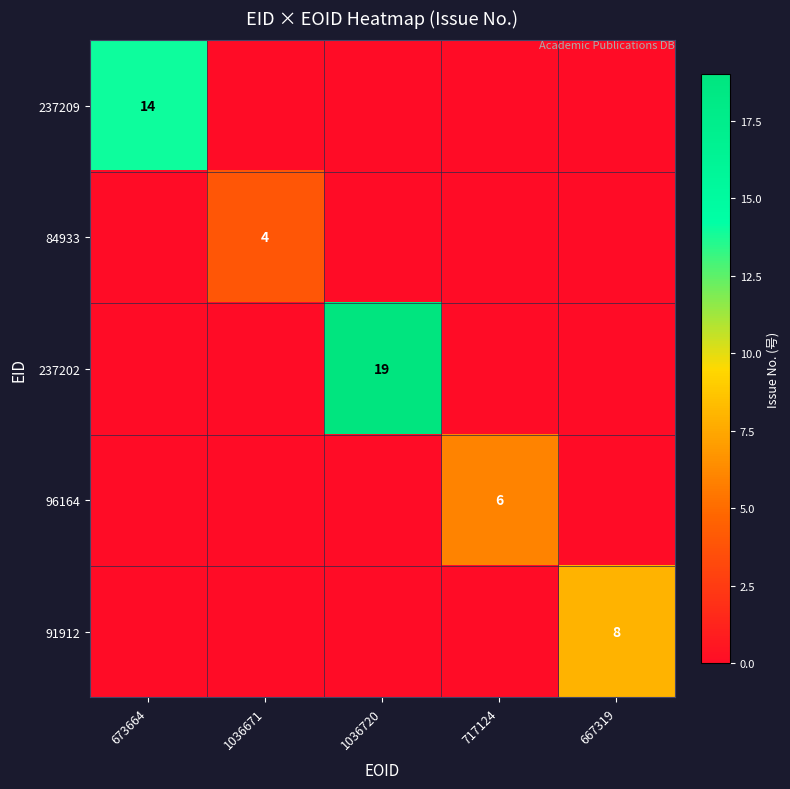

The value of 96164 at 717124 is 6. True or false?

True